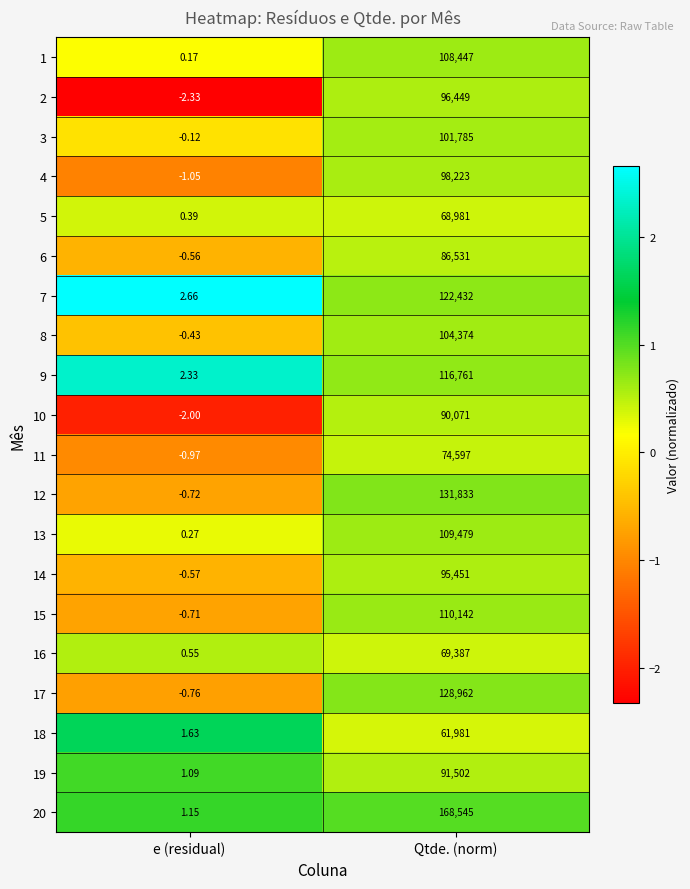

Which category has the lowest value across all series?

e (residual)